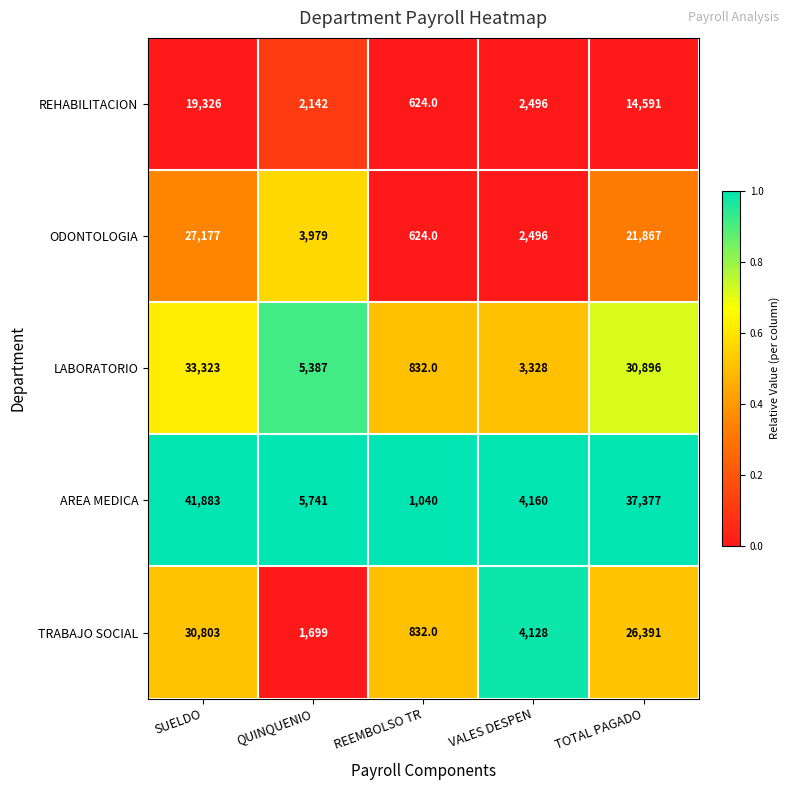

The value of ODONTOLOGIA at REEMBOLSO TR is 624. True or false?

True